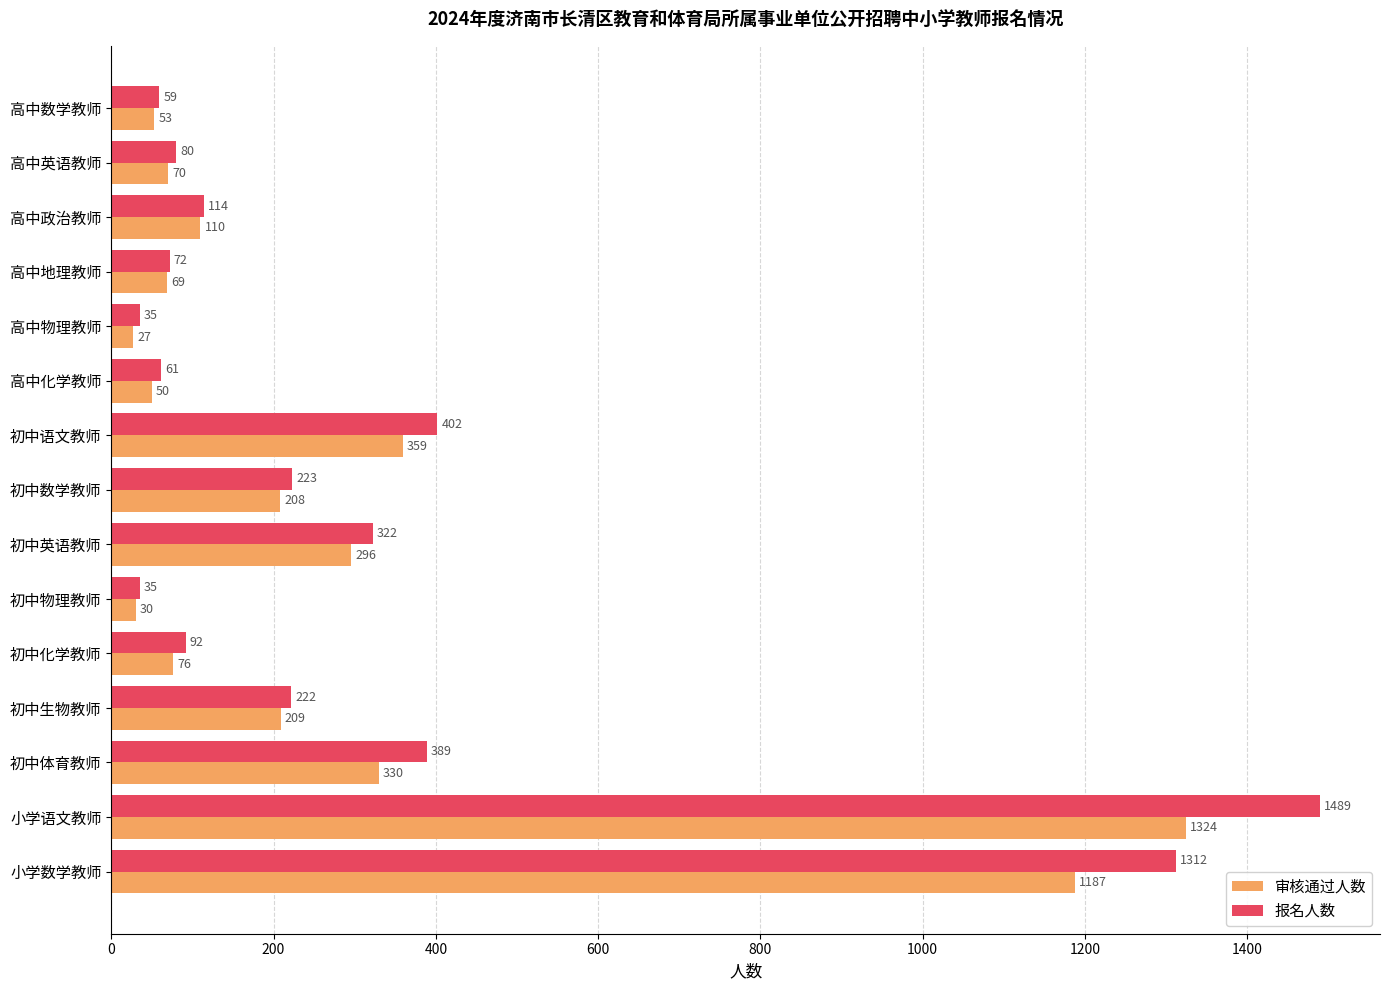

What is the difference between the second highest and minimum values in the 审核通过人数 series?

1160